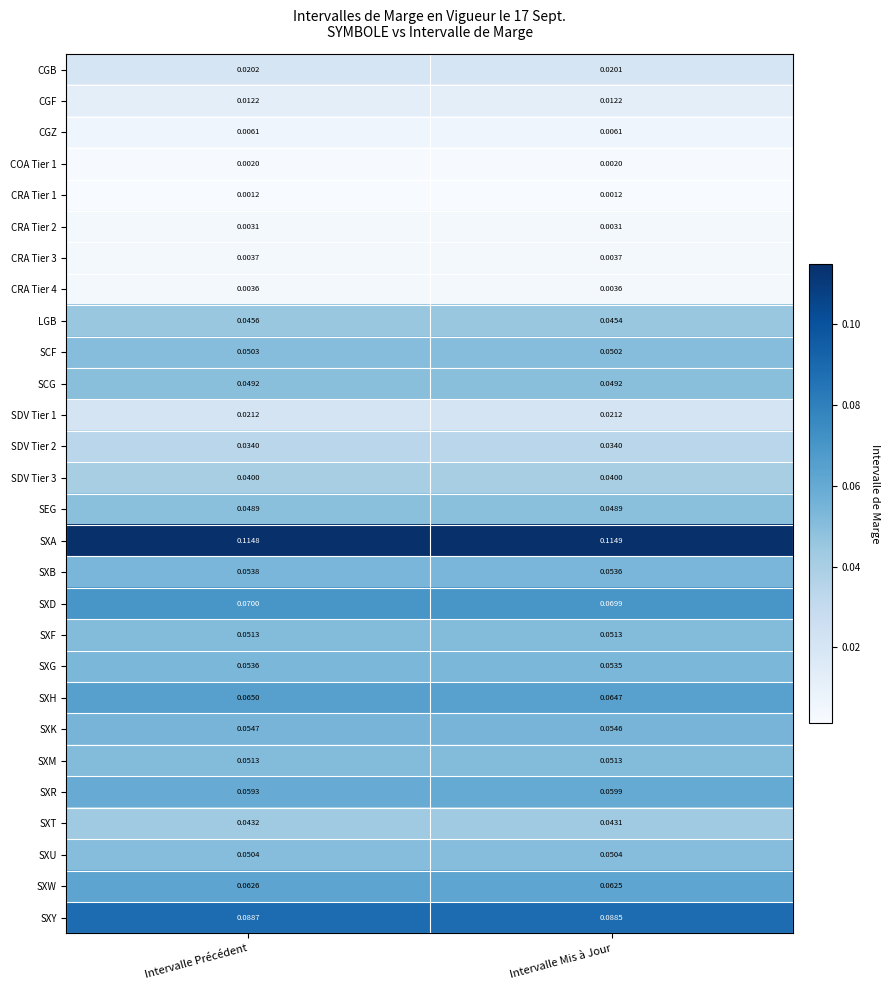

Which series has the widest spread of values?

SXR